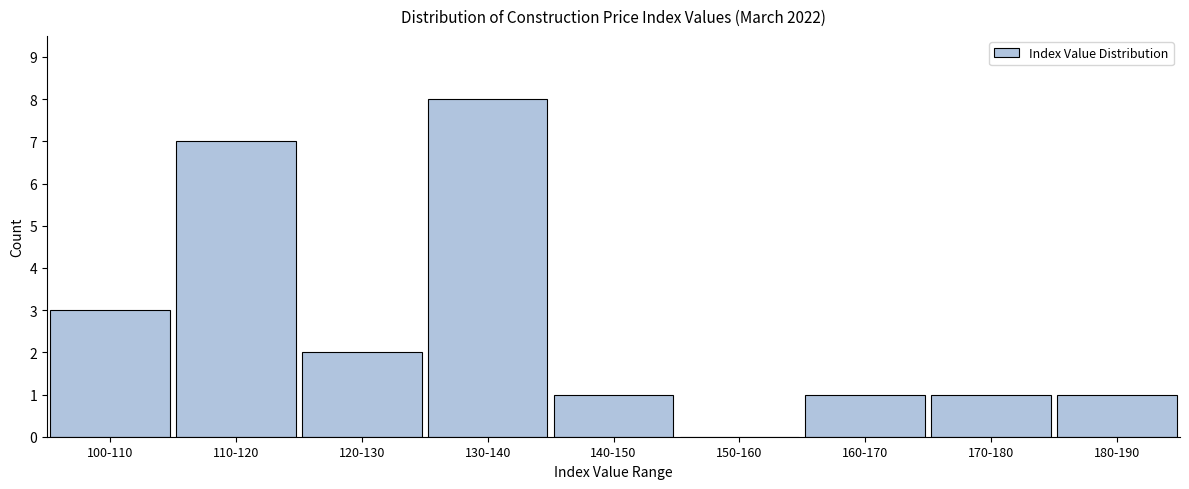

Reading left to right, transcribe all the data shown in this chart.

100-110=3	110-120=7	120-130=2	130-140=8	140-150=1	150-160=0	160-170=1	170-180=1	180-190=1